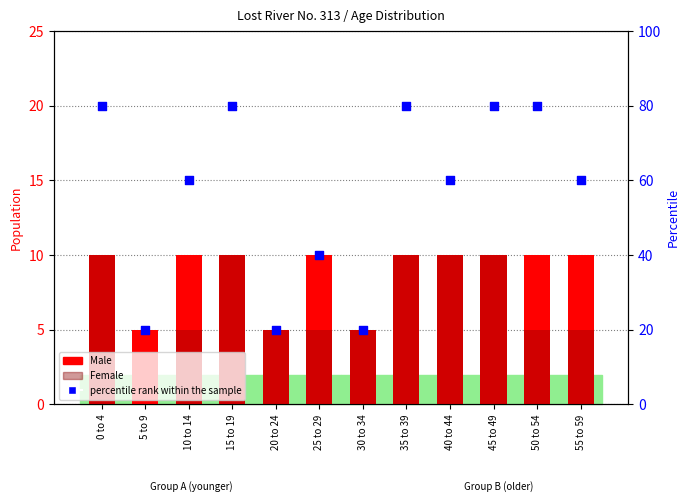

What is the total value across all series at 30 to 34?

30